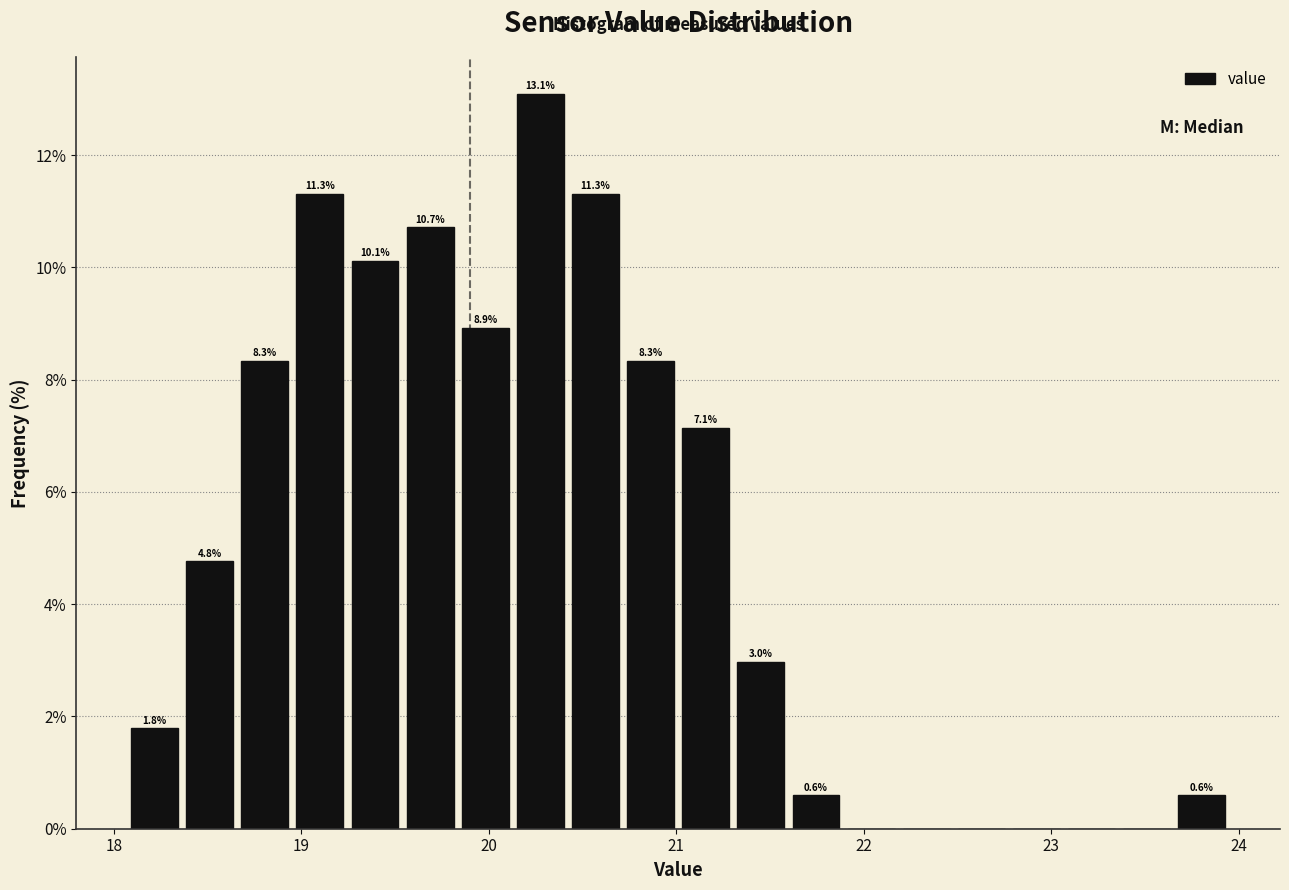

Around what value on the x-axis is the tallest bar? Give the approximate position of its centre, as read against the axis.

20.3